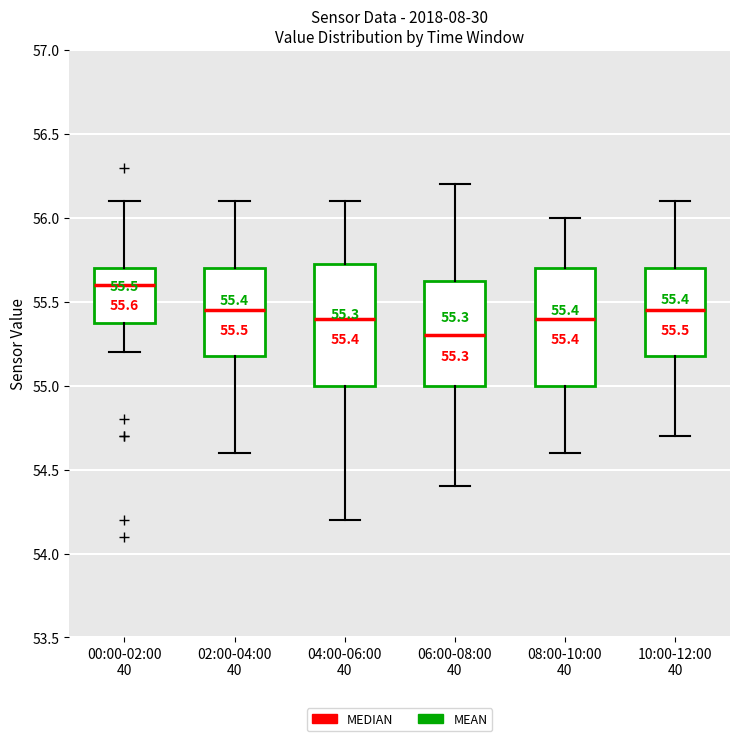

Which box has the highest median line?

00:00-02:00 40